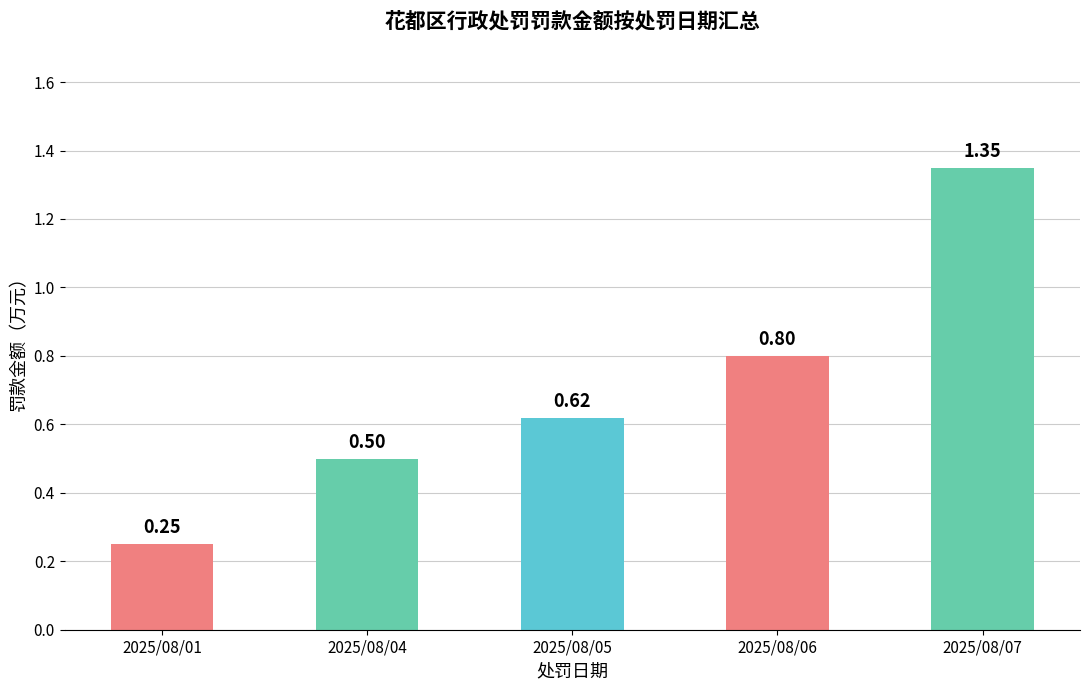

Between 2025/08/05 and 2025/08/01, which is larger?

2025/08/05